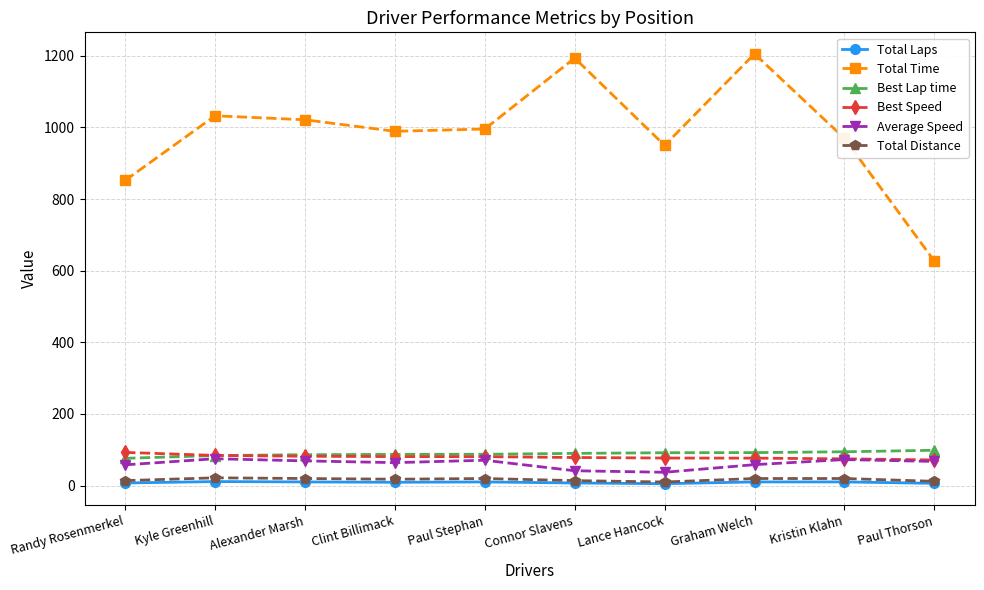

How many lines are shown in the chart?

6